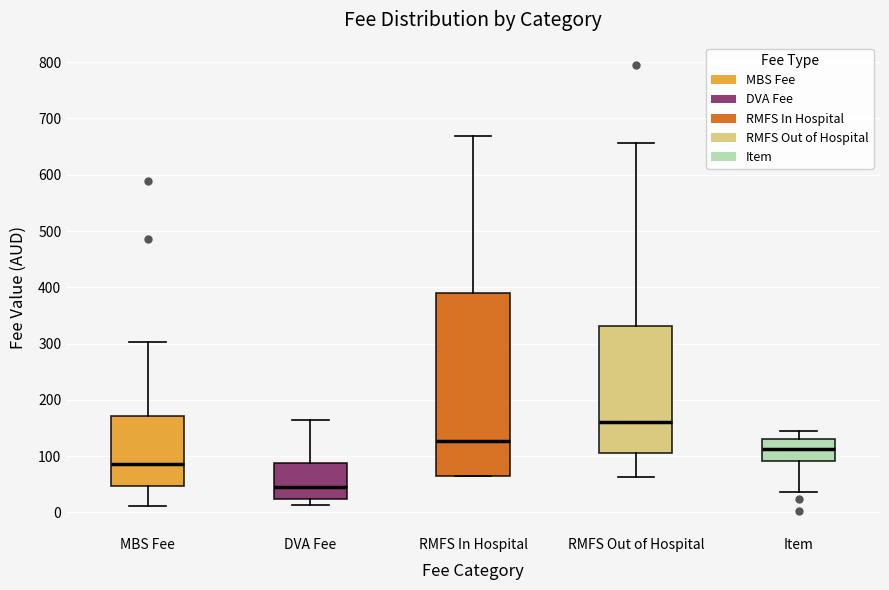

Reading left to right, transcribe this box plot: for each box, give where its median line is, the range the box spans, and where its two whiskers end, as read against the y-axis. The values are not printed on the chart, so give them approximately, as read against the axis.

MBS Fee: median 90, box 50 to 170, whiskers 10 to 300
DVA Fee: median 50, box 20 to 90, whiskers 10 to 160
RMFS In Hospital: median 130, box 60 to 390, whiskers 60 to 670
RMFS Out of Hospital: median 160, box 110 to 330, whiskers 60 to 660
Item: median 110, box 90 to 130, whiskers 40 to 150